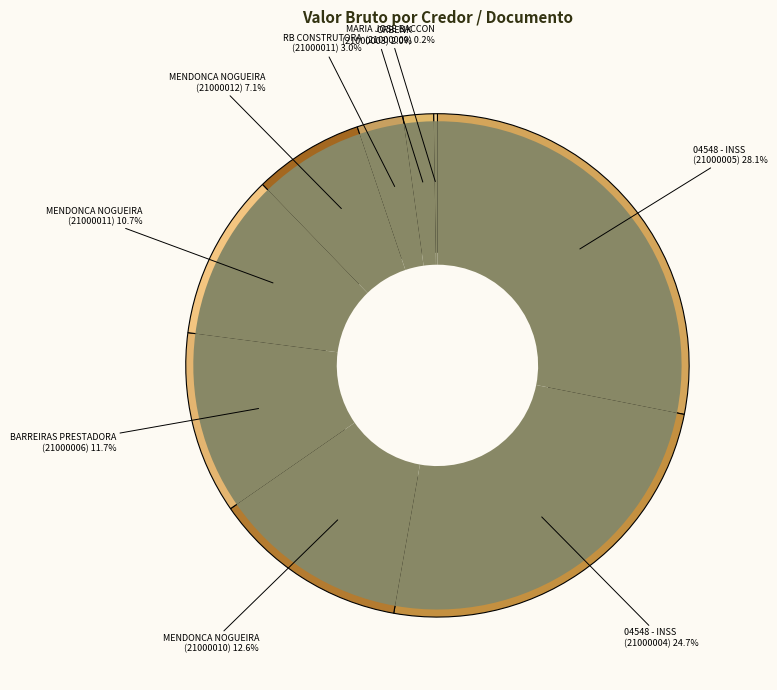

Which slice is the largest?

INSS (21000005)